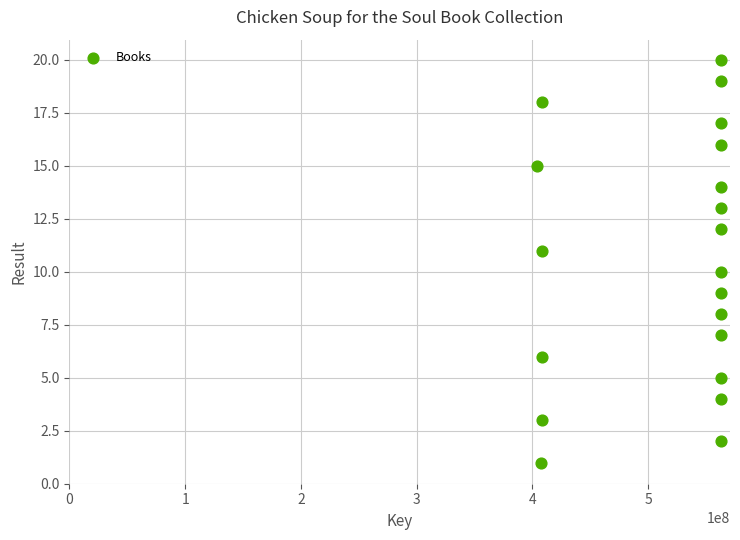

What is the range of Y values (max minus min)?

19